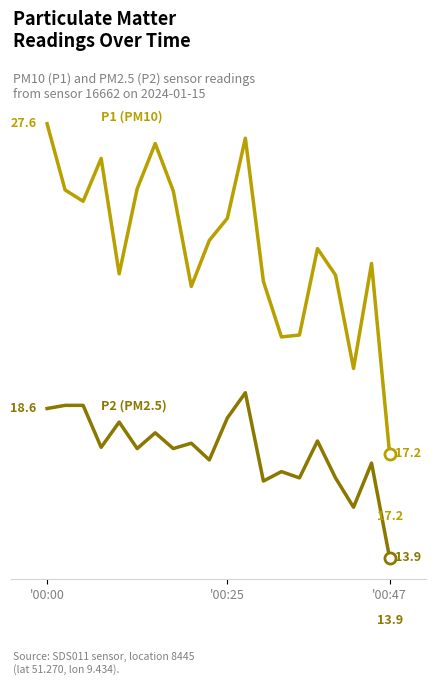

At which category is the sum across all series the highest?

11